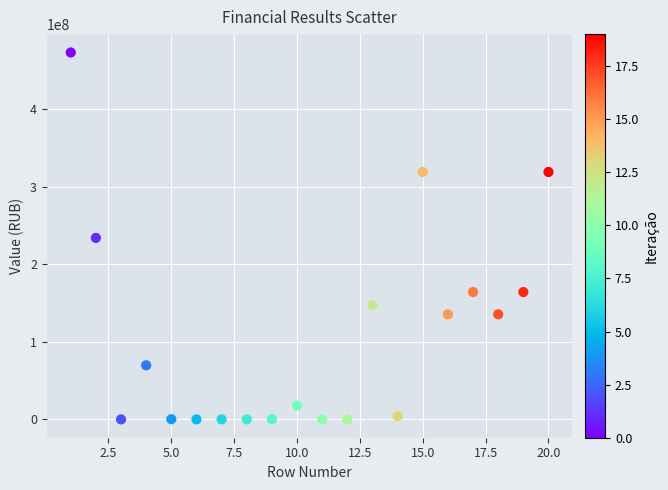

What is the range of X values (max minus min)?

19.0